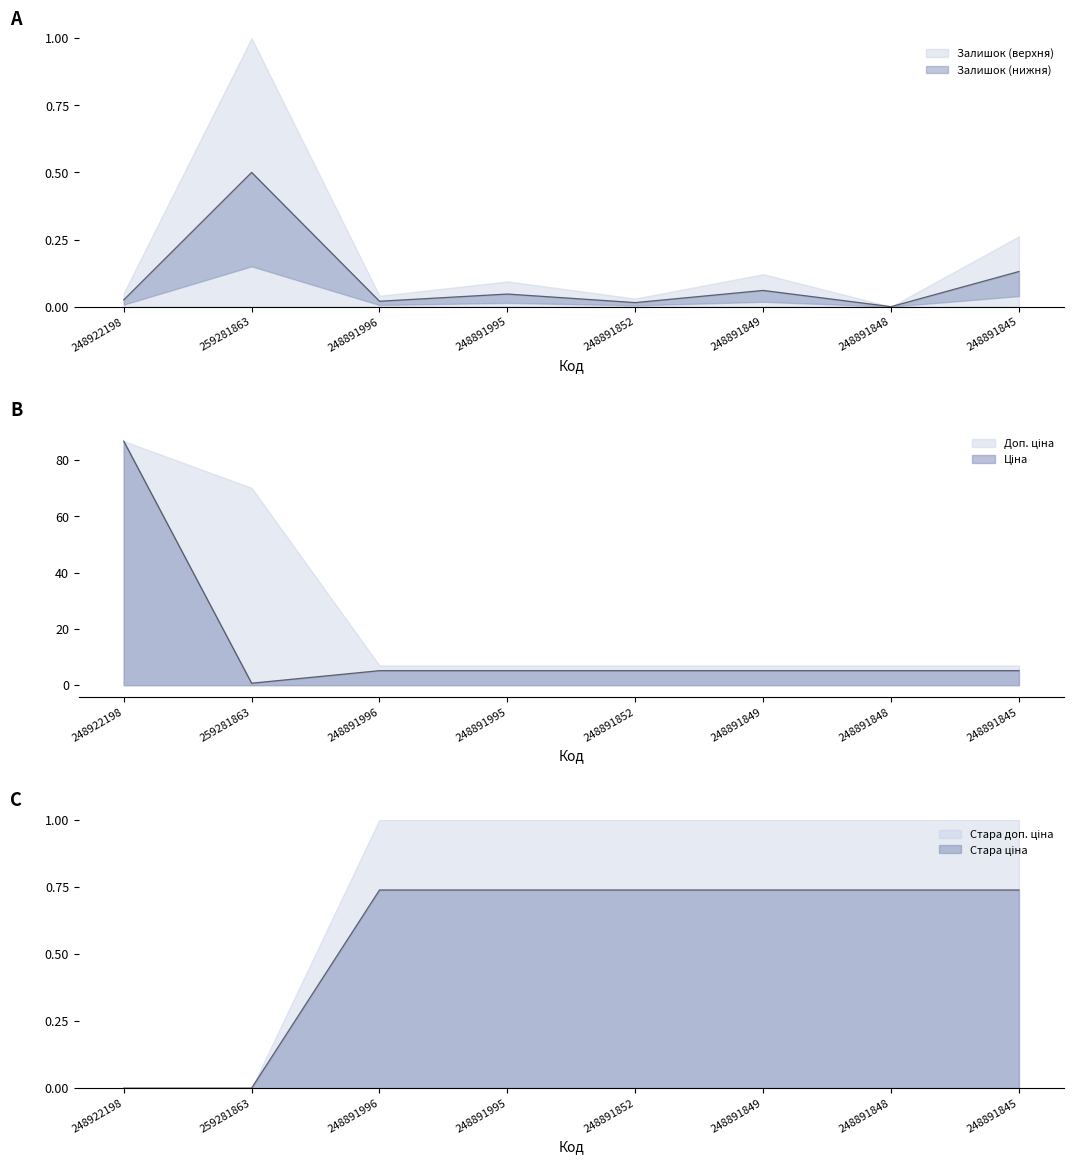

True or false: Доп. ціна has more than 2 points higher than both neighbors.

False